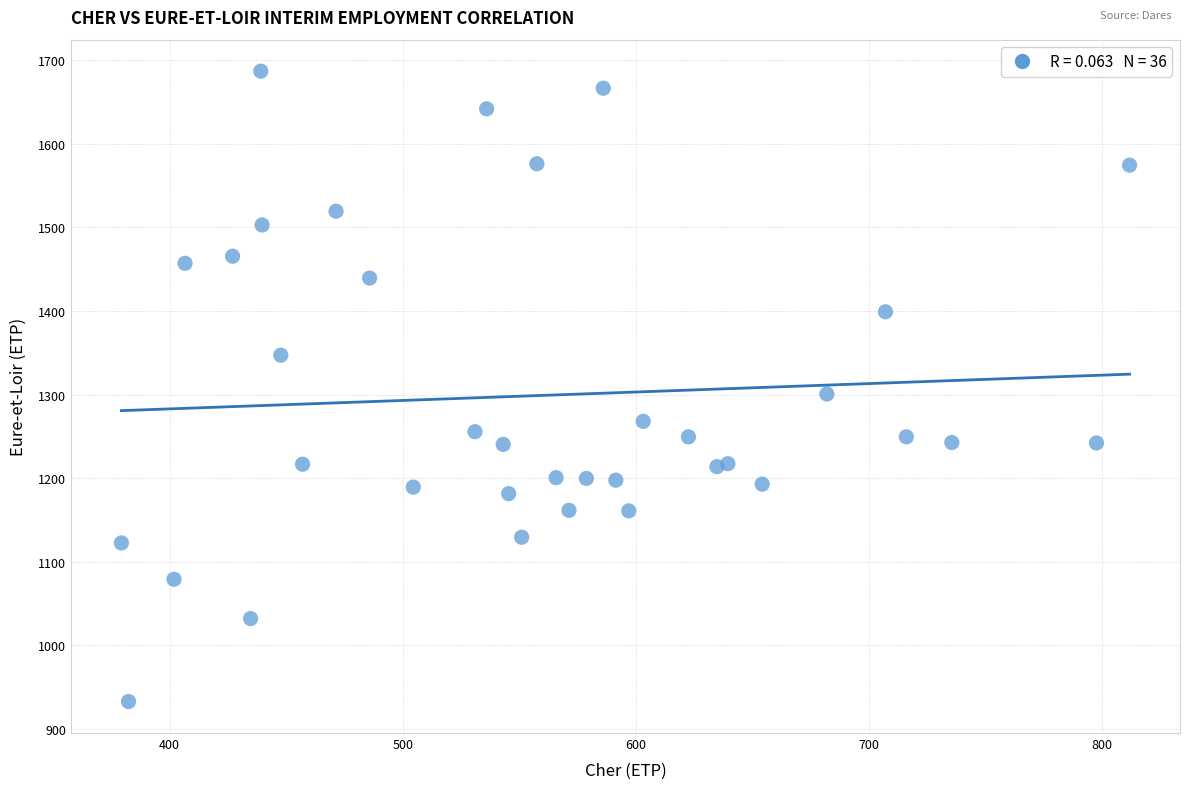

What Y value in the scatter plot is closest to 1309?

1300.6